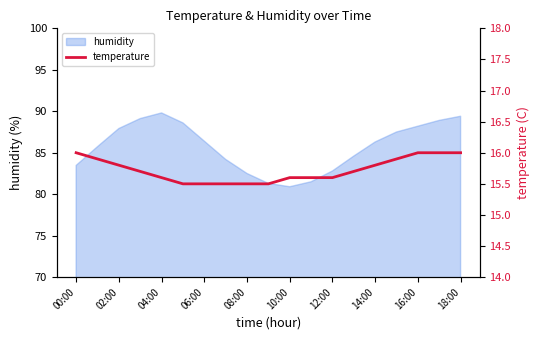

Is it true that humidity equals 131.9 at 06:00?

False